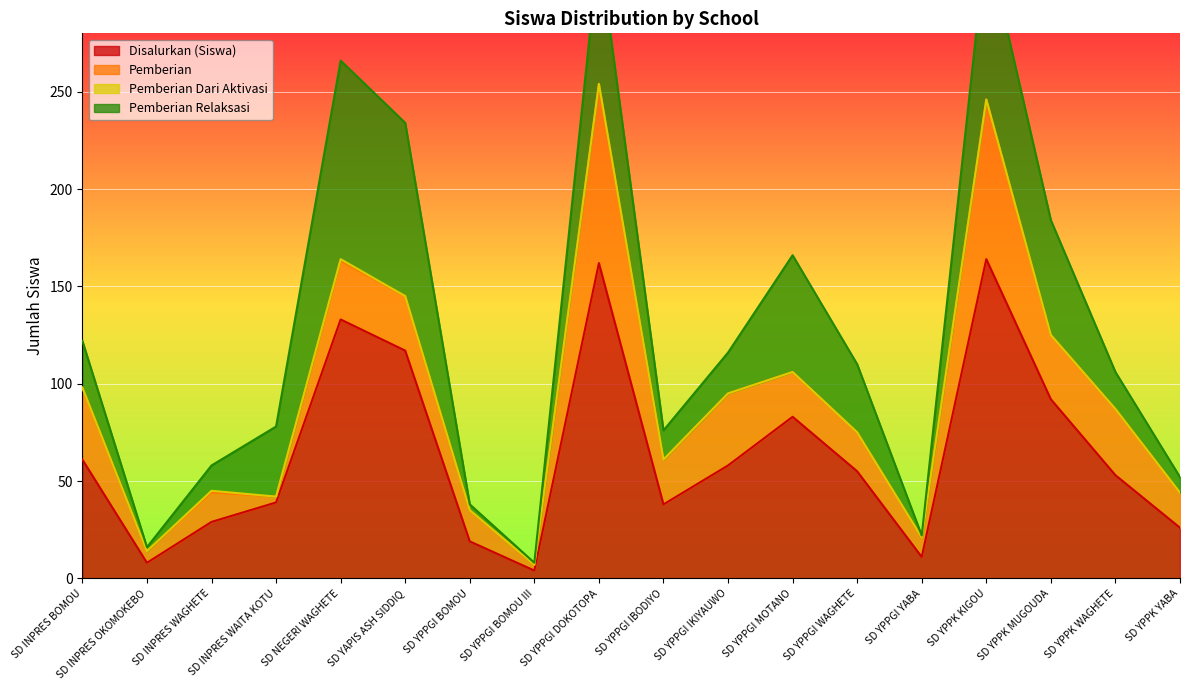

At which label does Pemberian Relaksasi first exceed 24?

SD INPRES WAITA KOTU